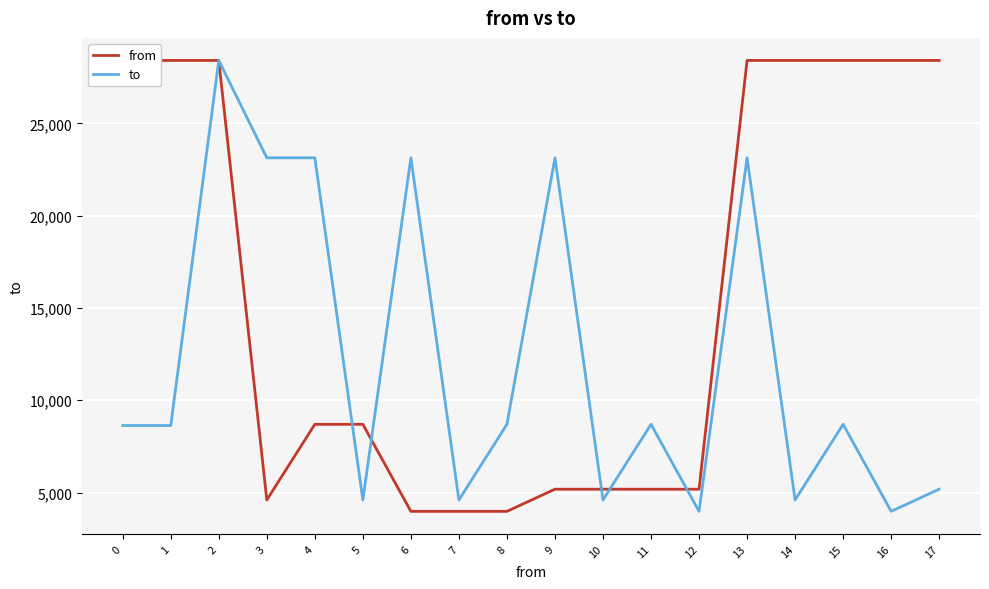

Is it true that from equals 3980 at 7?

True